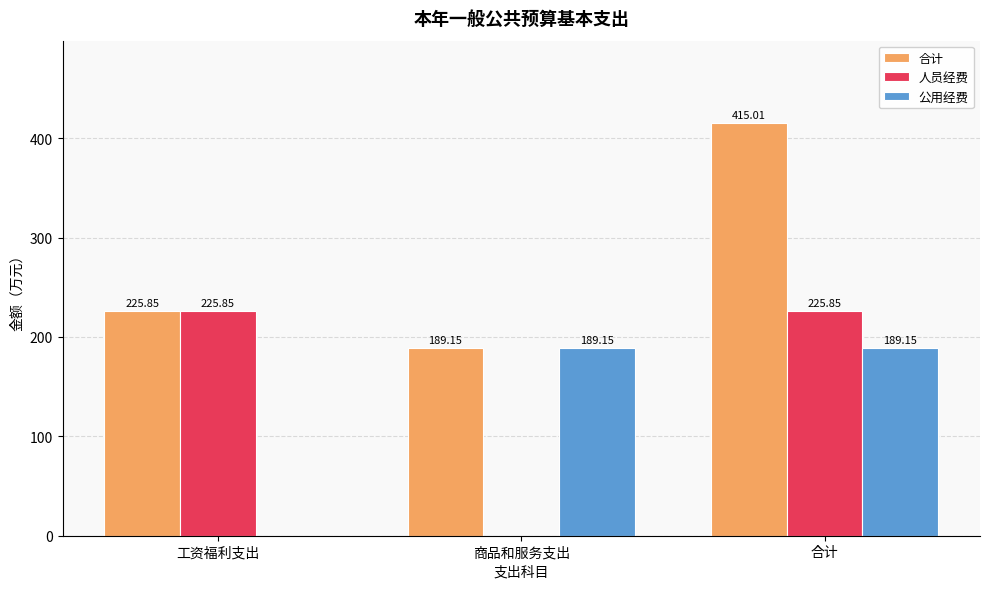

At which category is the sum across all series the highest?

合计